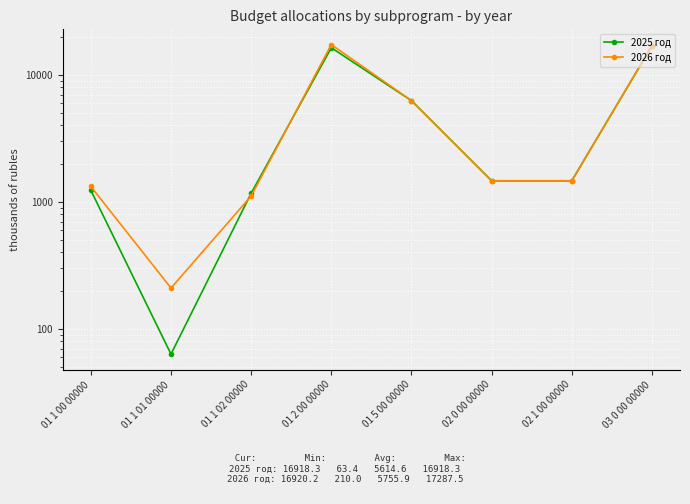

What is the label of the 1st point from the left?

01 1 00 00000